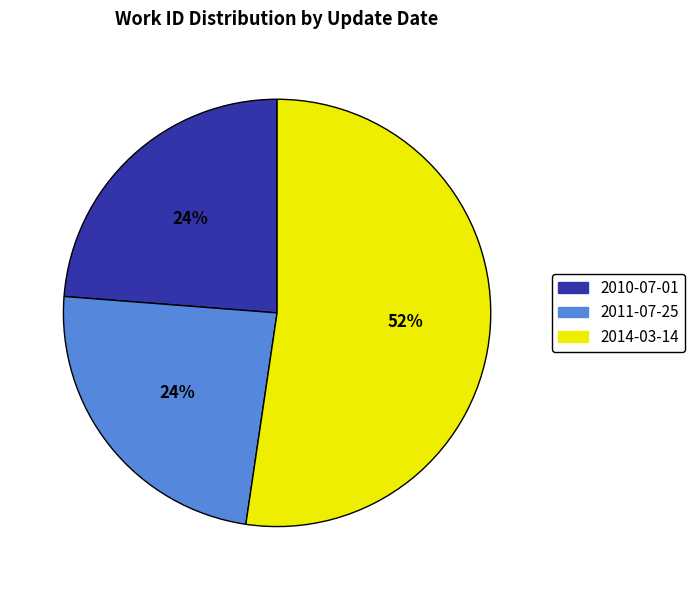

Which category accounts for the majority?

2014-03-14